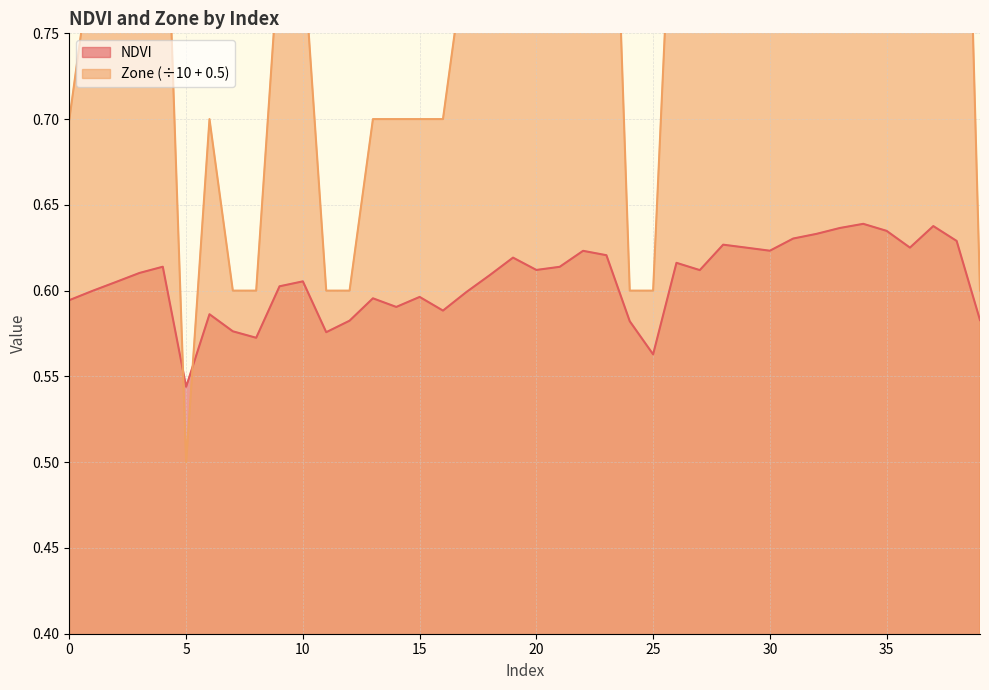

How many intersections are there between Zone and NDVI?

2